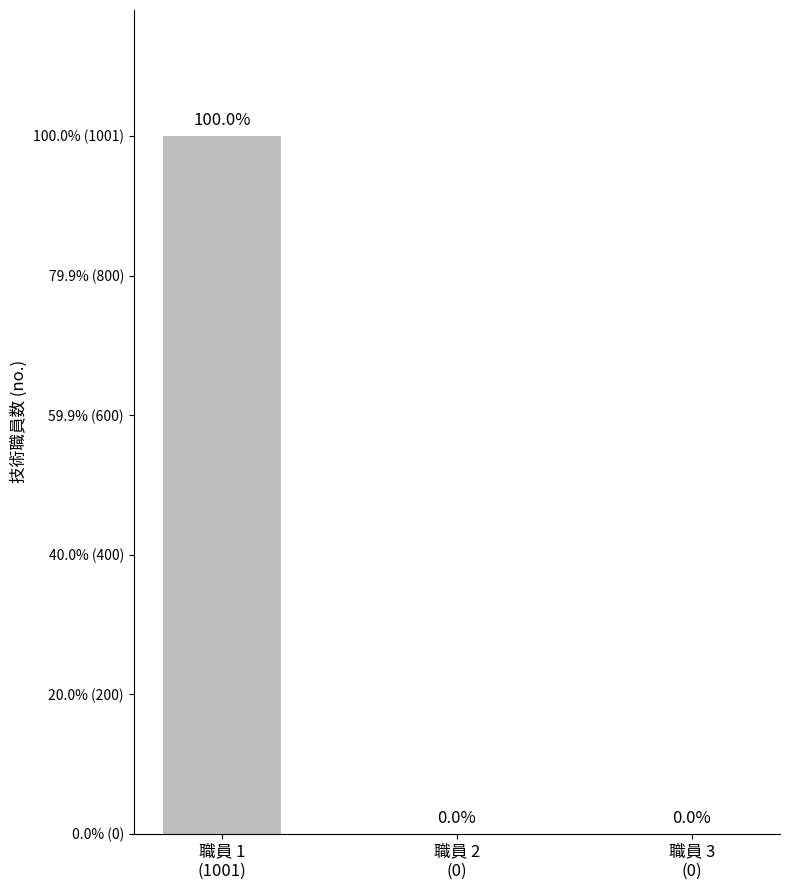

What is the maximum value shown in the chart?

1001